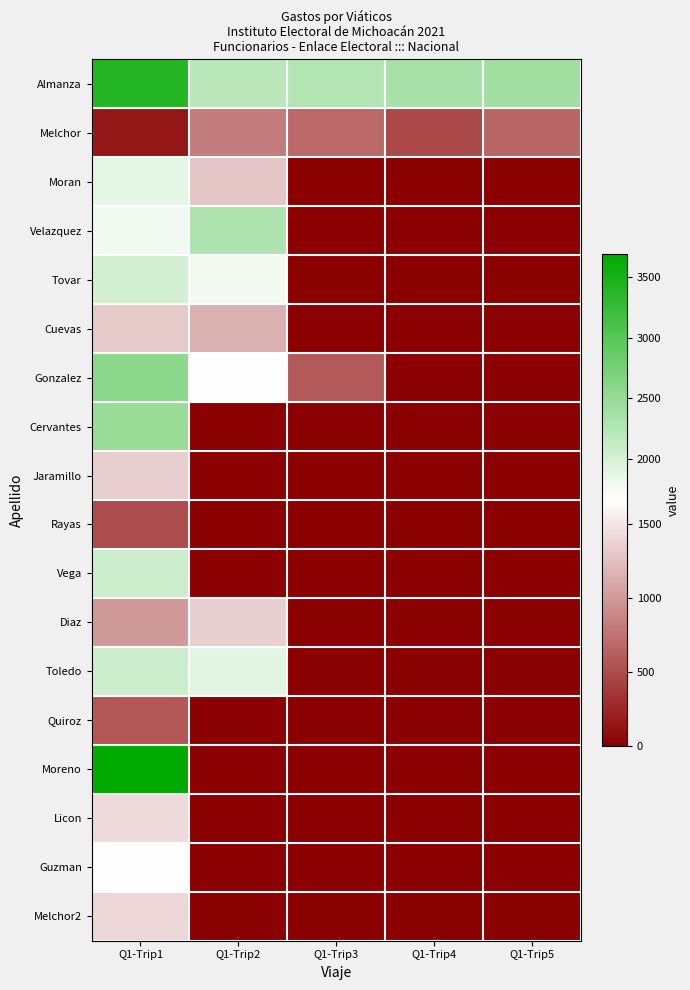

Between Q1-Trip3 and Q1-Trip2, which is larger?

Q1-Trip3